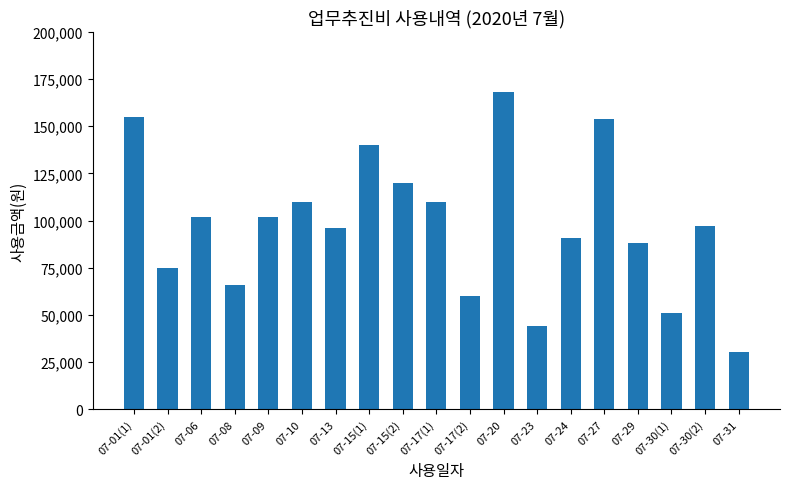

Which category has the lowest value across all series?

07-31